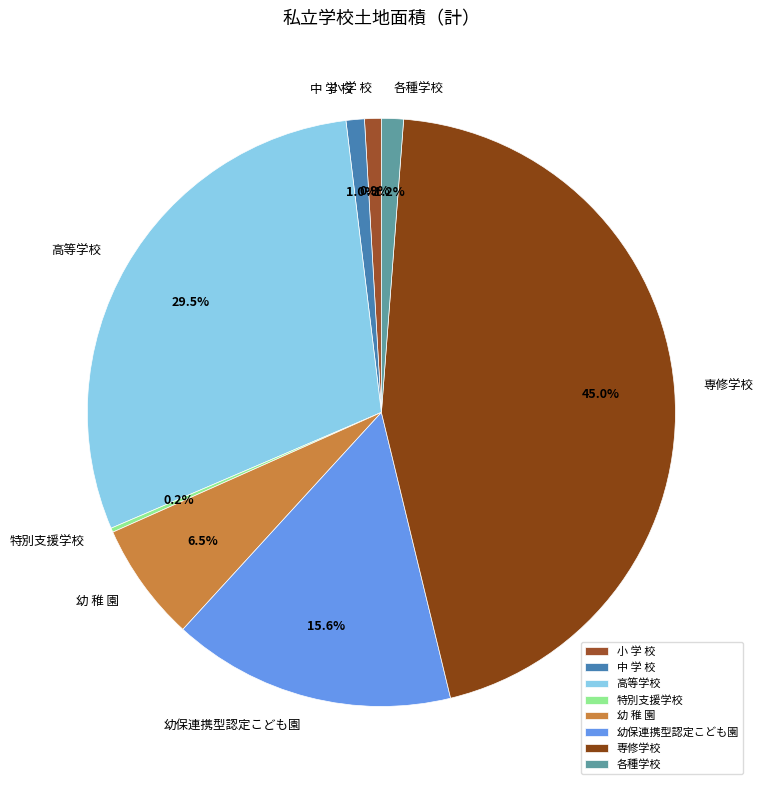

To the nearest percent, what is the difference between the 専修学校 and 小 学 校 slice percentages?

44%